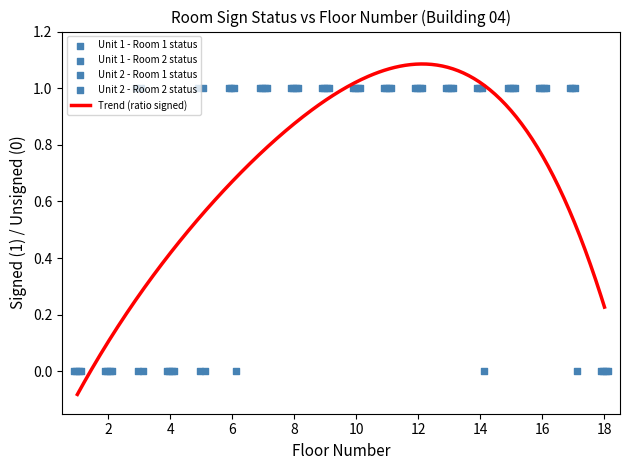

At how many categories does at least one series exceed 0?

14